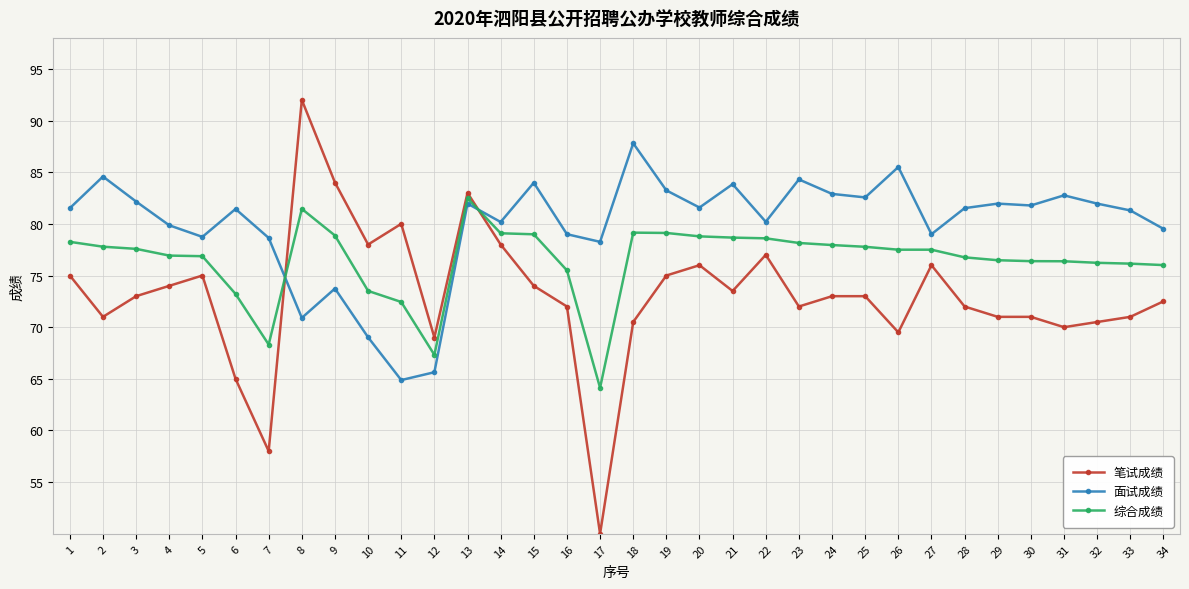

What is the maximum value for 笔试成绩?

92.0